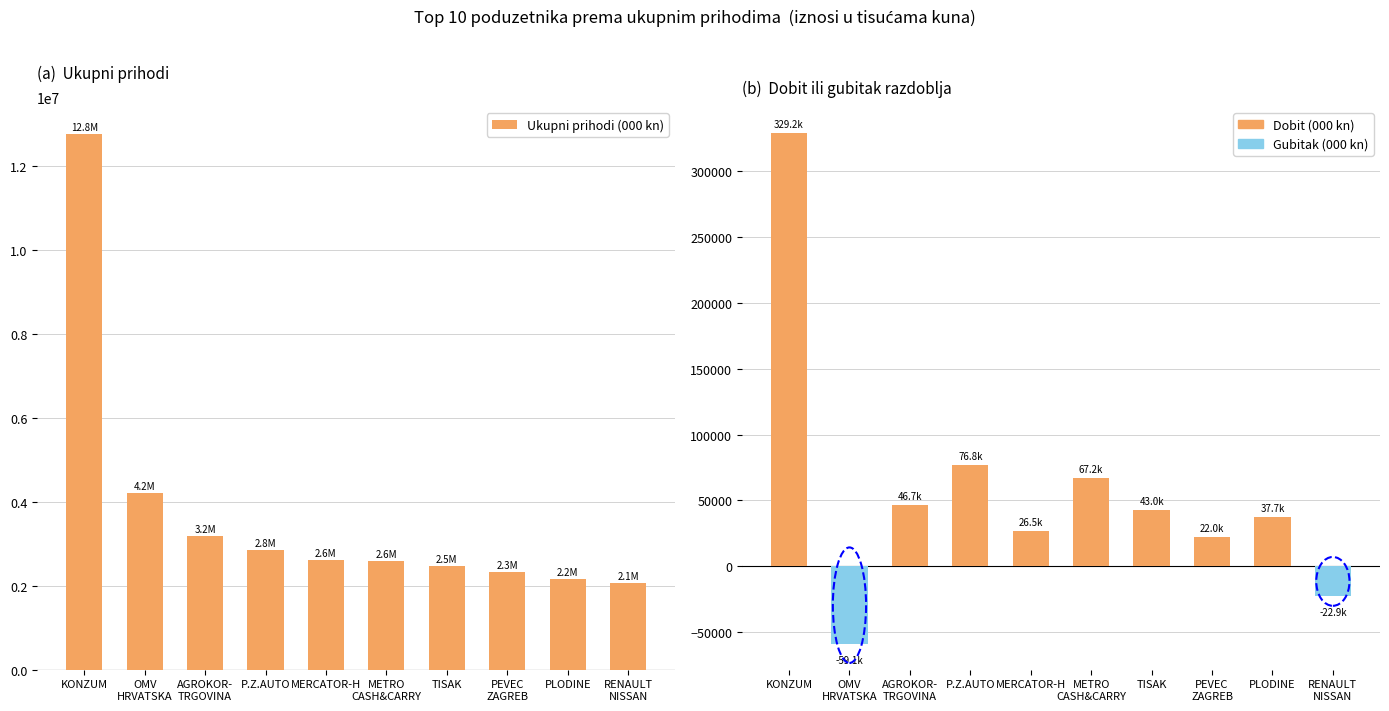

What is the lowest value of the Dobit/gubitak (000 kn) series?

-59087.2